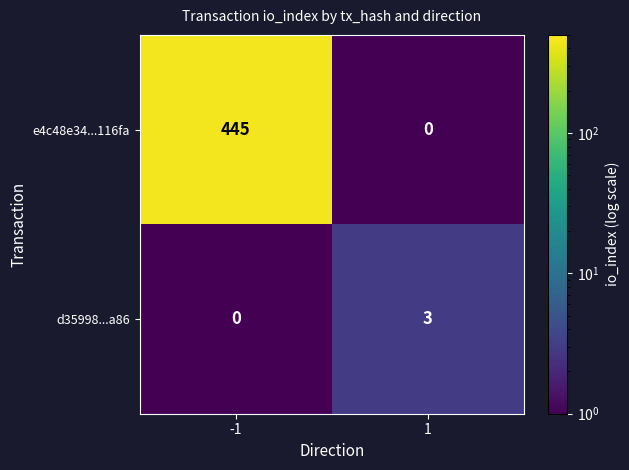

Which series has the largest range (max minus min)?

e4c48e34...116fa